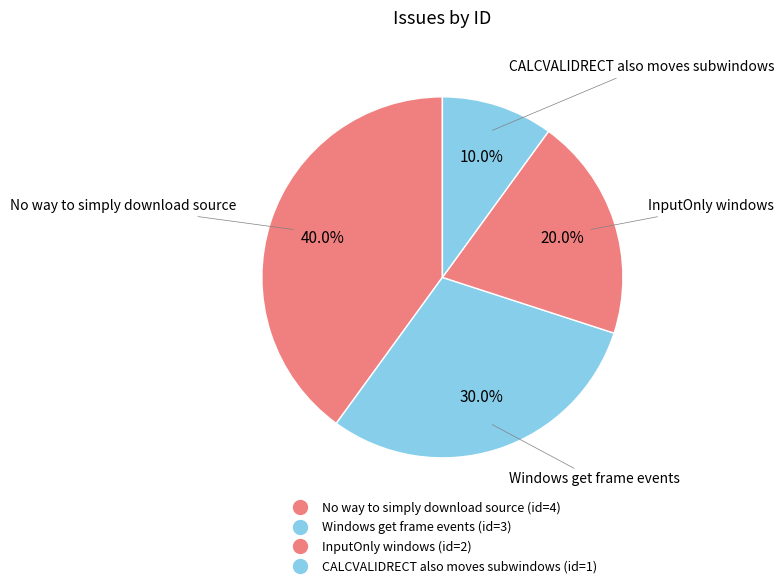

How many slices are in this pie chart?

4